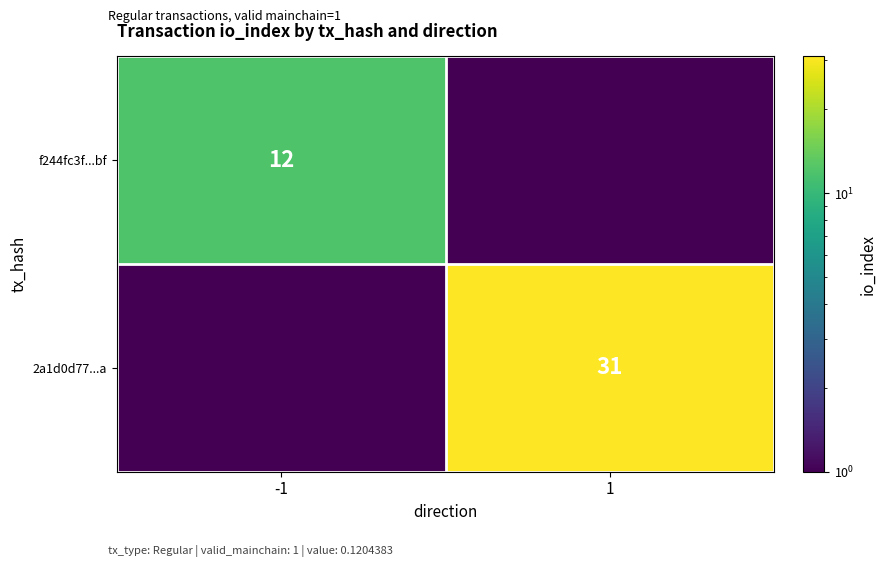

Which label corresponds to the smallest value in the chart?

1